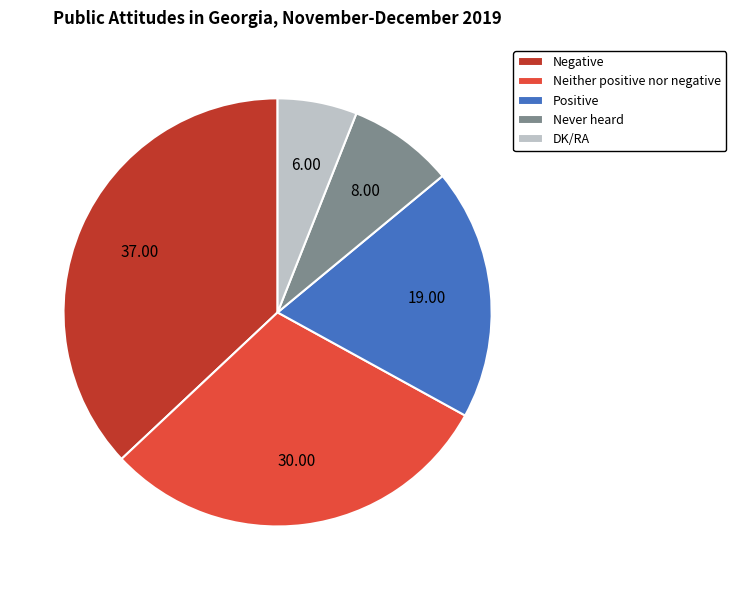

Combined, do Positive and Never heard account for over 50%?

No